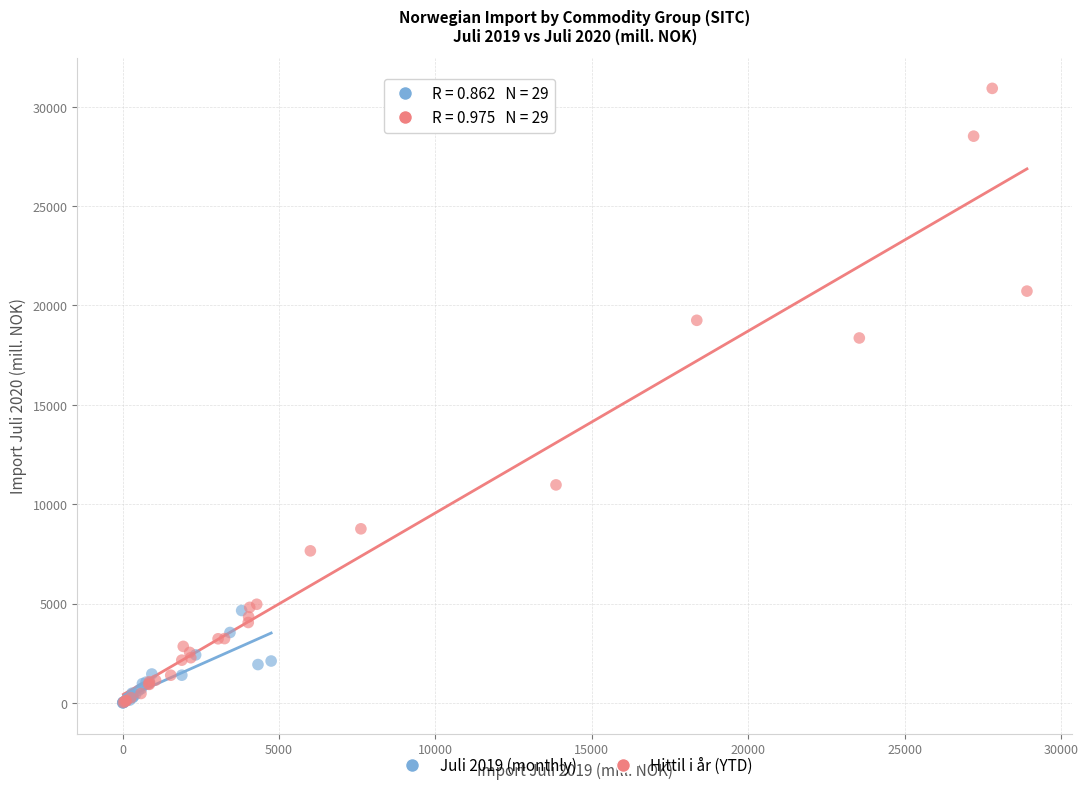

Which series reaches the maximum Y coordinate?

Hittil i år (YTD)